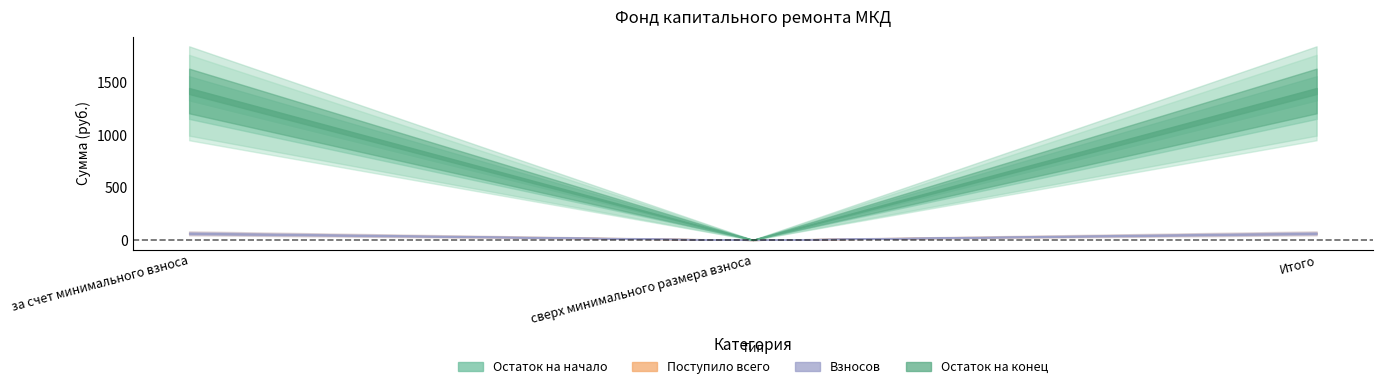

Reading left to right, what are all the values shown in this chart?

Остаток на начало: за счет минимального взноса=1356.3	сверх минимального размера взноса=0.0	Итого=1356.3
Поступило всего: за счет минимального взноса=62.6	сверх минимального размера взноса=0.0	Итого=62.6
Взносов: за счет минимального взноса=62.5	сверх минимального размера взноса=0.0	Итого=62.5
Остаток на конец: за счет минимального взноса=1418.9	сверх минимального размера взноса=0.0	Итого=1418.9